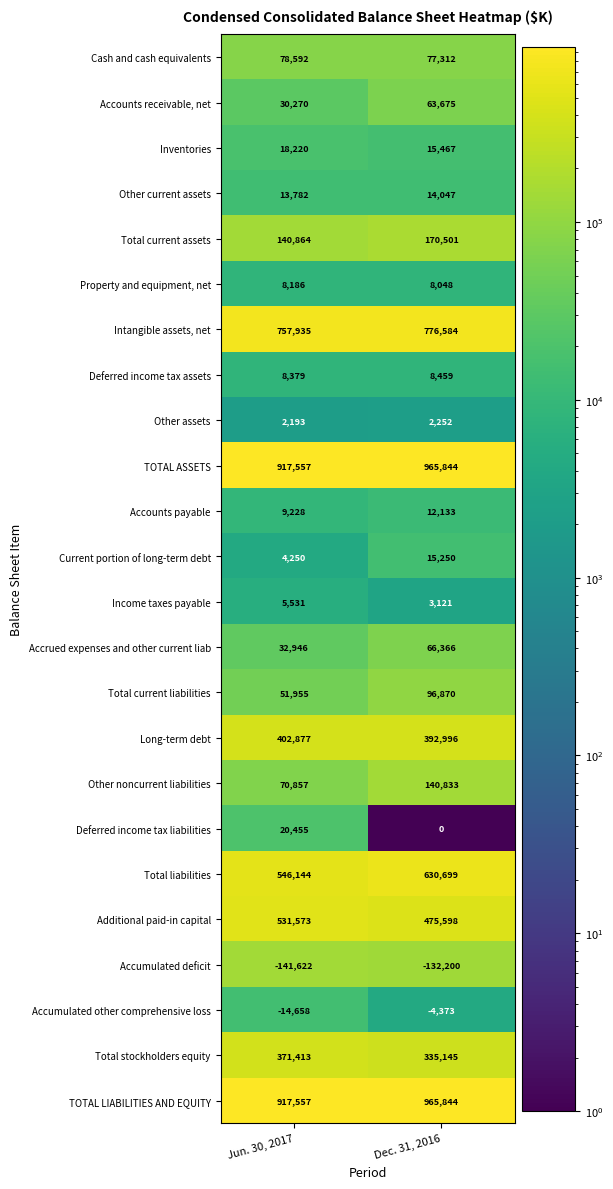

How many data points in Deferred income tax liabilities are less than 20455?

1